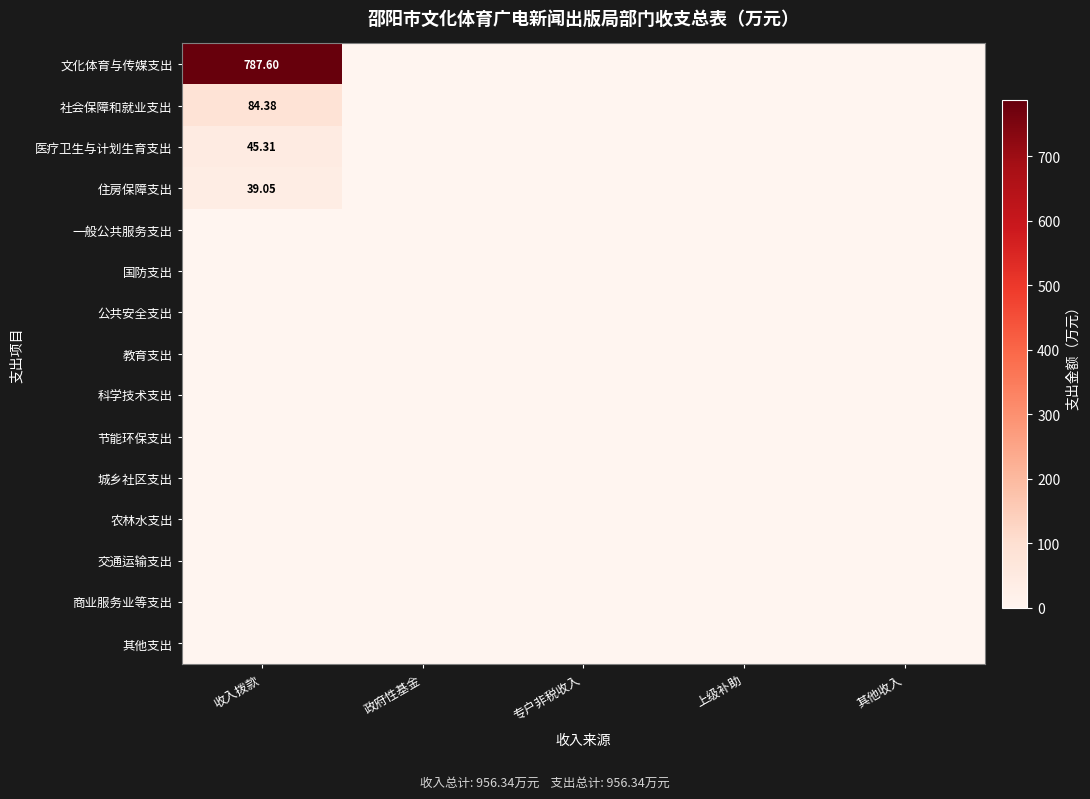

Rank the categories by 城乡社区支出 value from lowest to highest.

收入拨款, 政府性基金, 专户非税收入, 上级补助, 其他收入